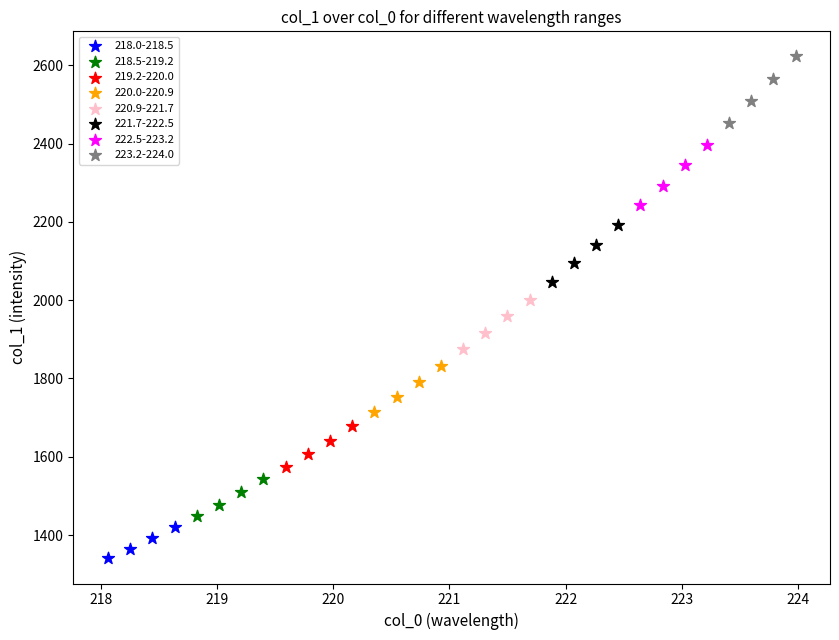

Which series reaches the maximum Y coordinate?

223.2-224.0